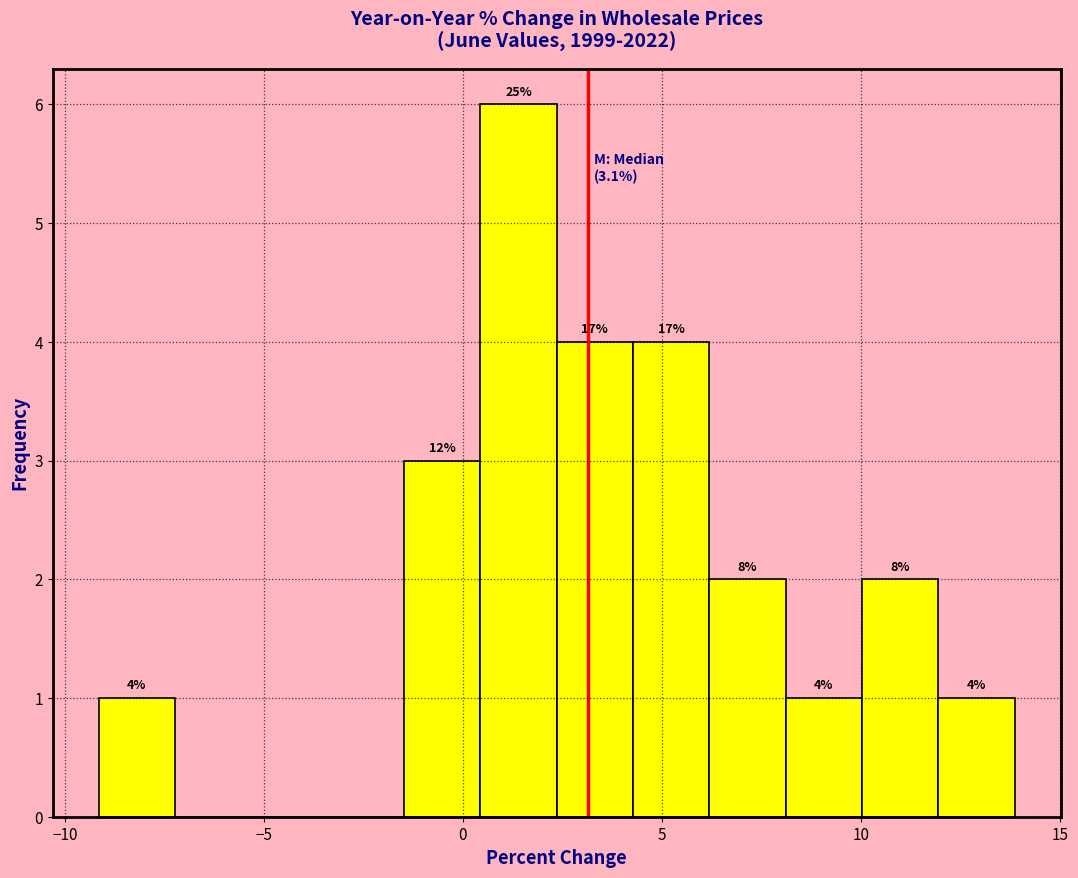

Around what value on the x-axis is the tallest bar? Give the approximate position of its centre, as read against the axis.

1.5